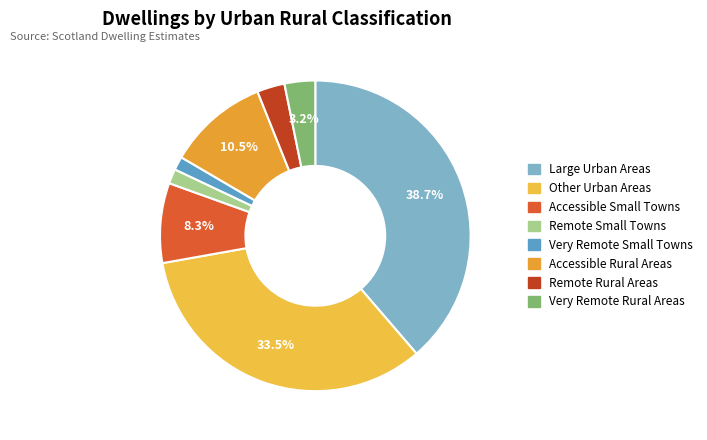

Which has a higher value, Large Urban Areas or Very Remote Small Towns?

Large Urban Areas